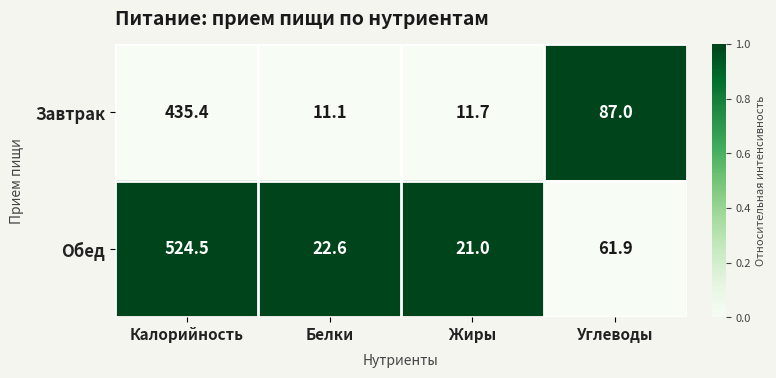

Reading left to right, transcribe all the data shown in this chart.

Завтрак: Калорийность=435.4	Белки=11.1	Жиры=11.7	Углеводы=87.0
Обед: Калорийность=524.5	Белки=22.6	Жиры=21.0	Углеводы=61.9